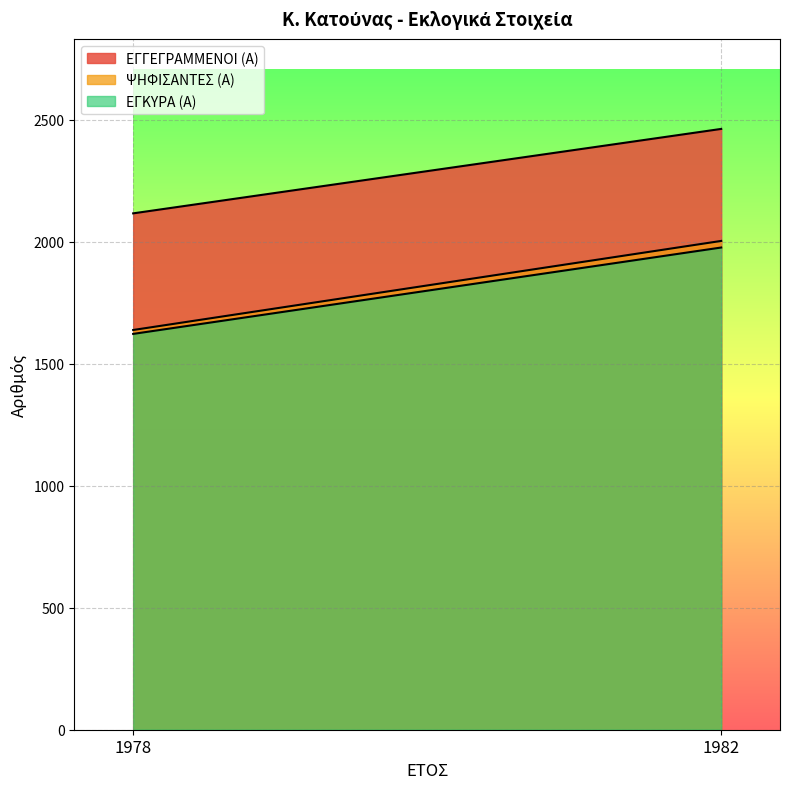

What is the value of the ΨΗΦΙΣΑΝΤΕΣ (Α) point at the 1st from the left?

1638